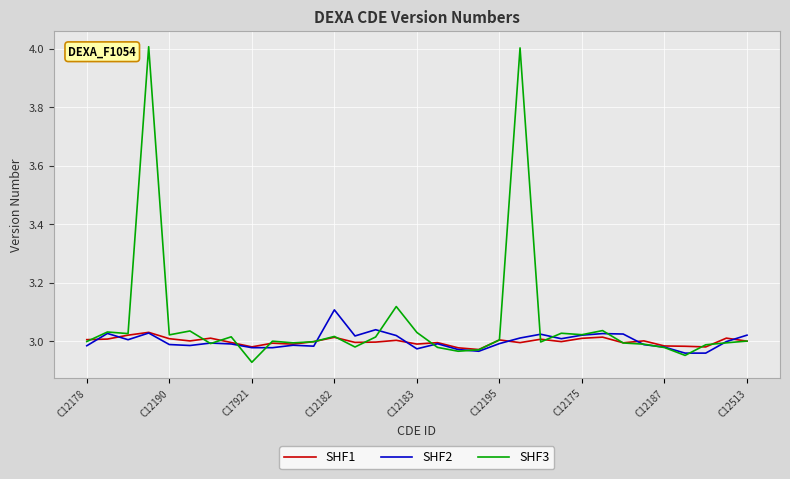

How many lines are shown in the chart?

3